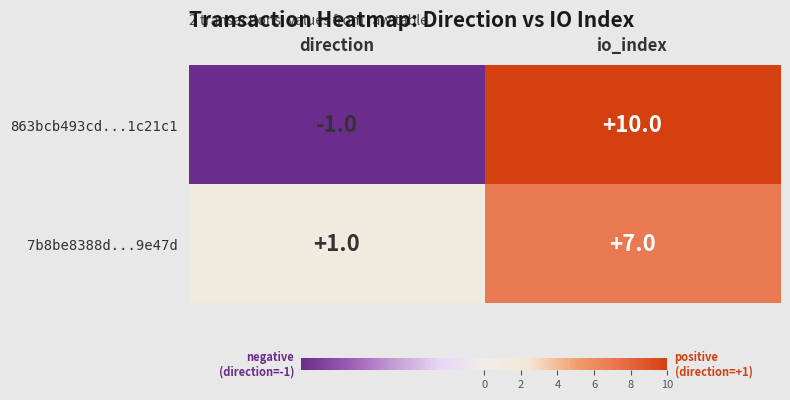

At direction, list the series in order from smallest to largest.

863bcb493cd...1c21c1, 7b8be8388d...9e47d